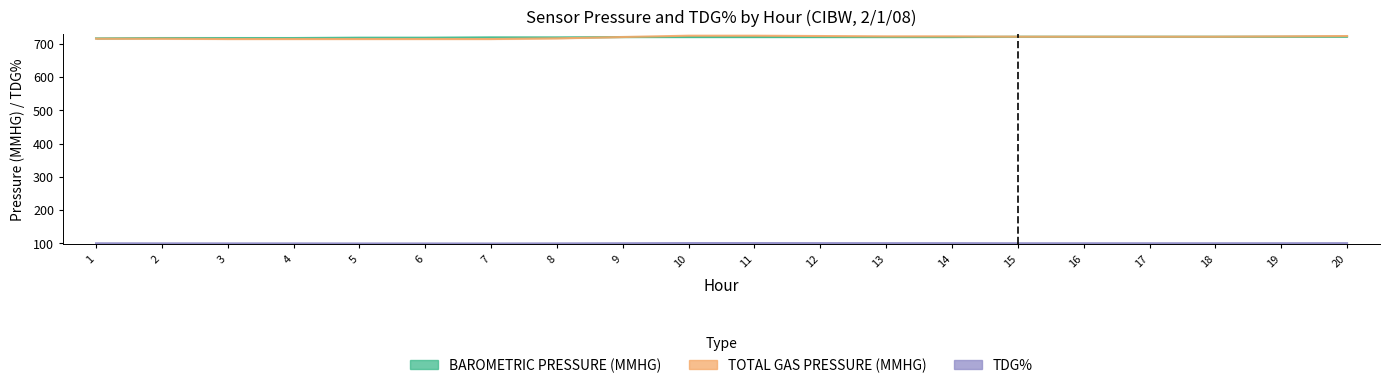

Is the value of TDG% at 3 greater than the value of TOTAL GAS PRESSURE (MMHG) at 6?

No